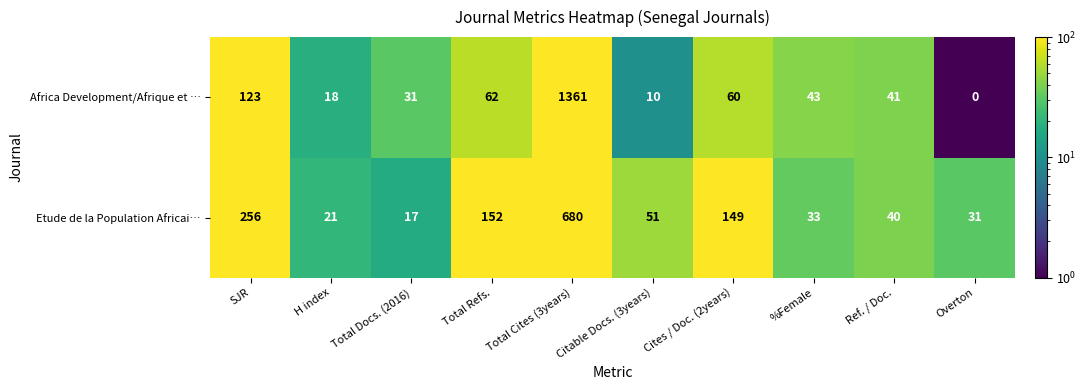

Which series has the largest range (max minus min)?

Africa Development/Afrique et …